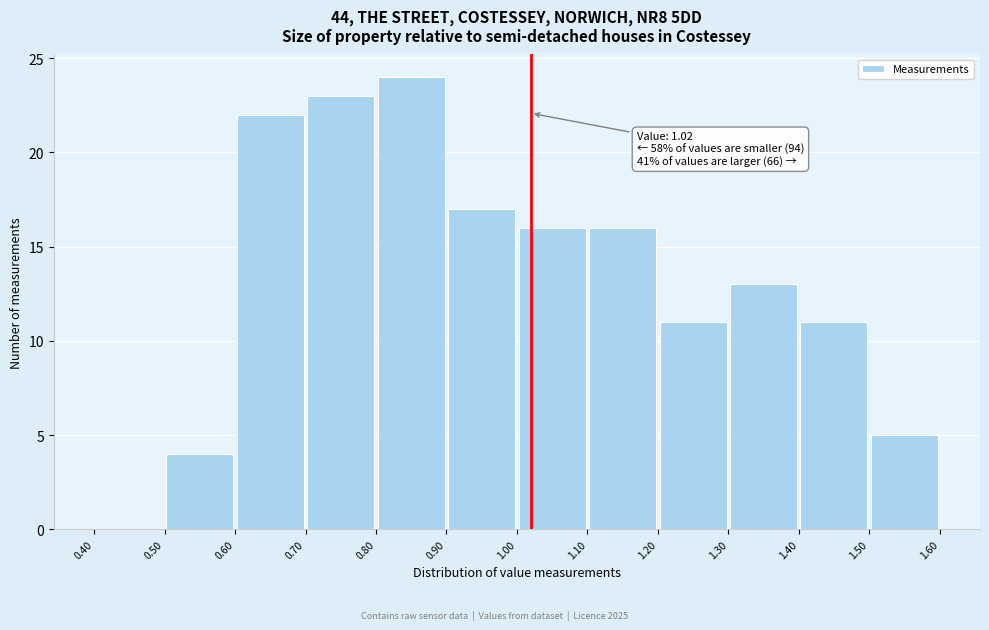

Over which range of the x-axis is the bar tallest?

0.80 to 0.90